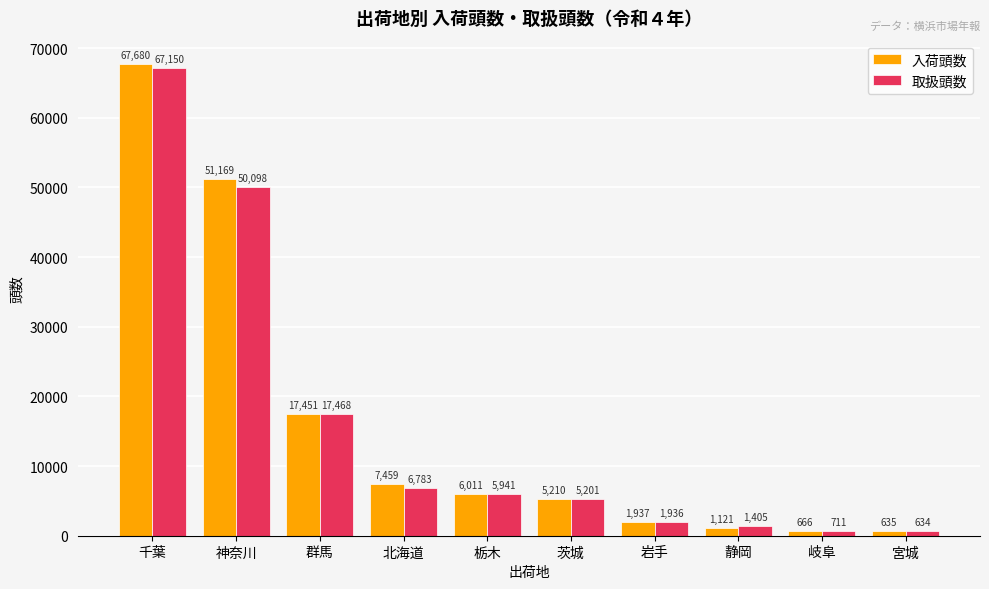

Rank the series by their average value, from highest to lowest.

入荷頭数, 取扱頭数